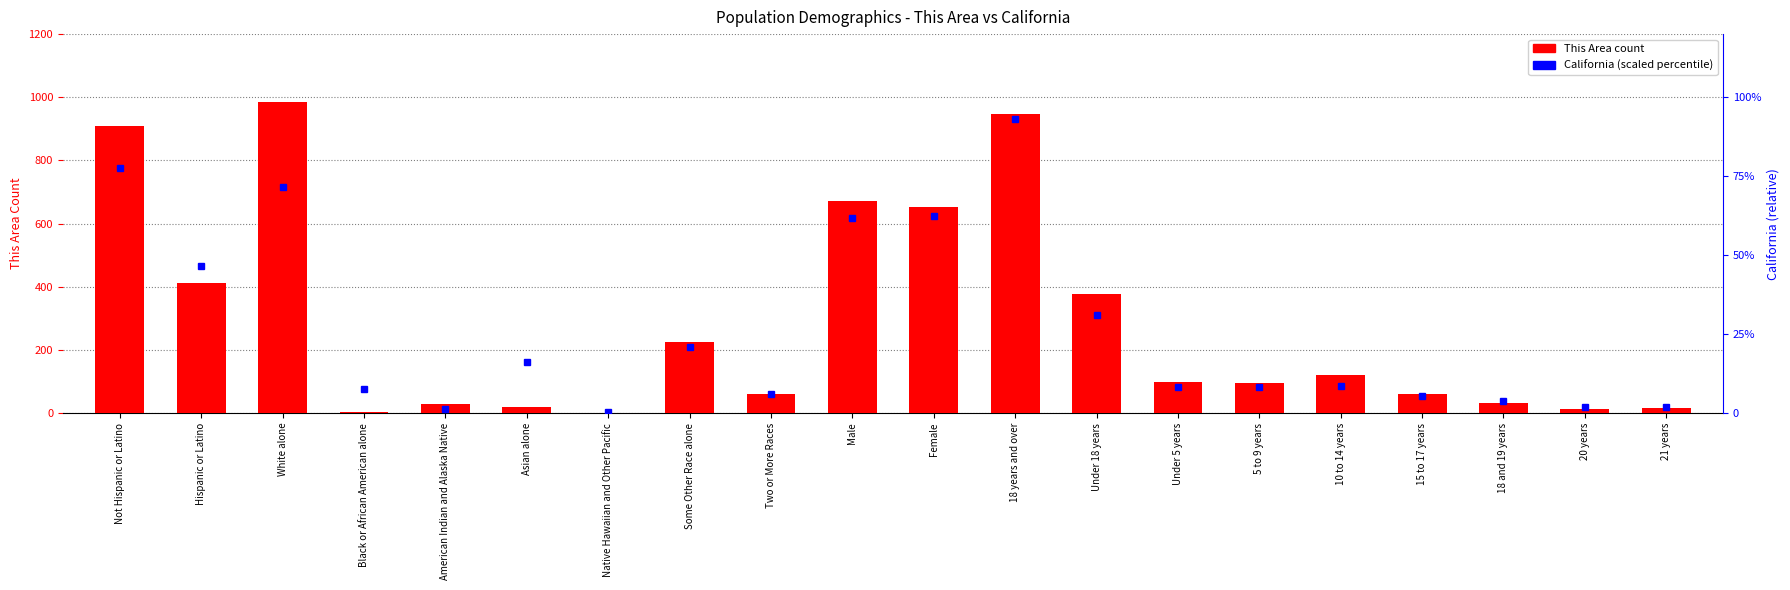

True or false: This Area count has a value of 910.0 at Not Hispanic or Latino.

True